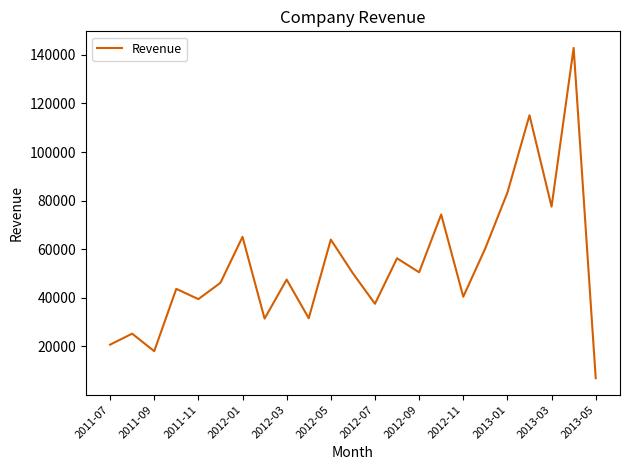

What is the minimum value shown in the chart?

6932.2